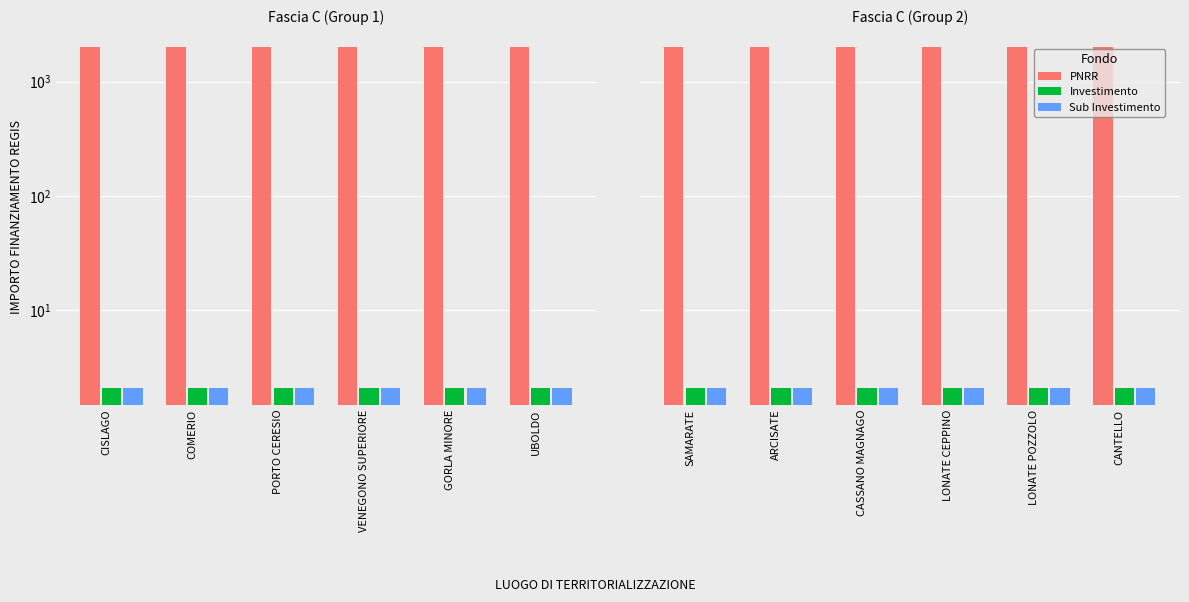

True or false: PNRR has a value of 688.6 at LONATE CEPPINO.

False